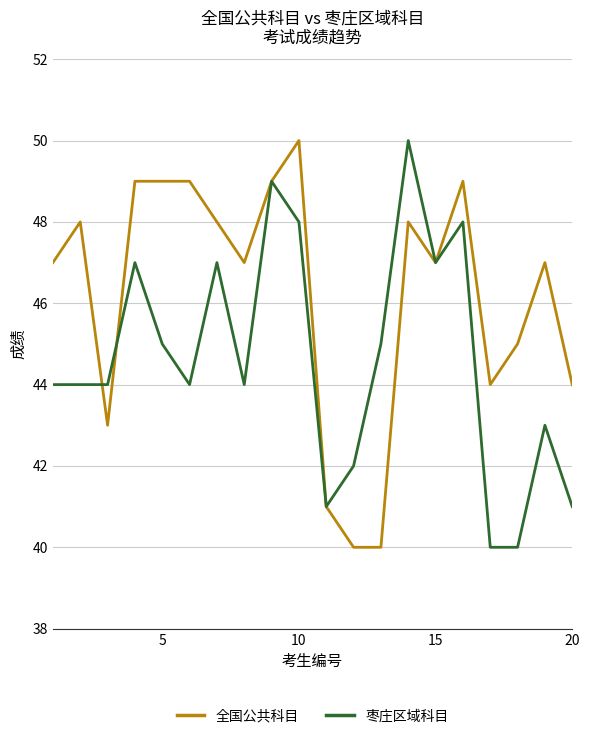

What is the lowest value of the 全国公共科目 series?

40